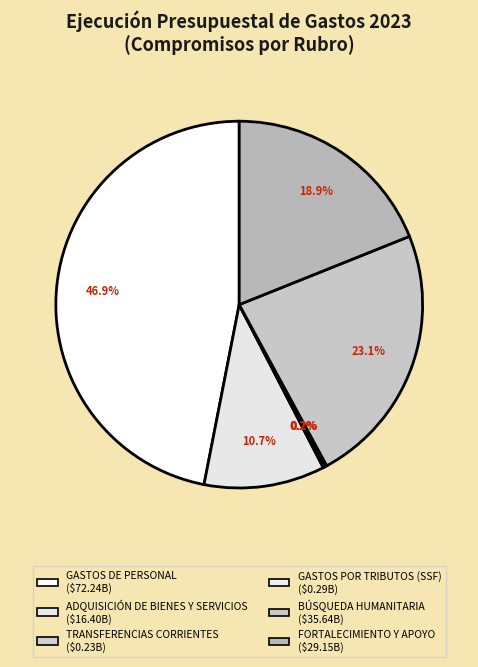

To the nearest percent, what is the difference between the largest and smallest slice percentages?

47%